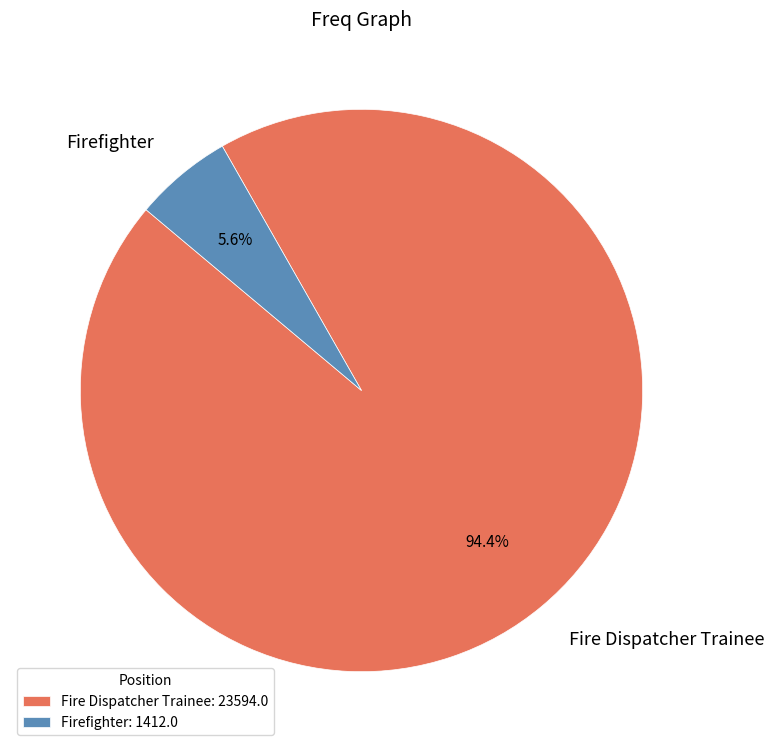

To the nearest percent, what is the difference between the Firefighter and Fire Dispatcher Trainee slice percentages?

89%